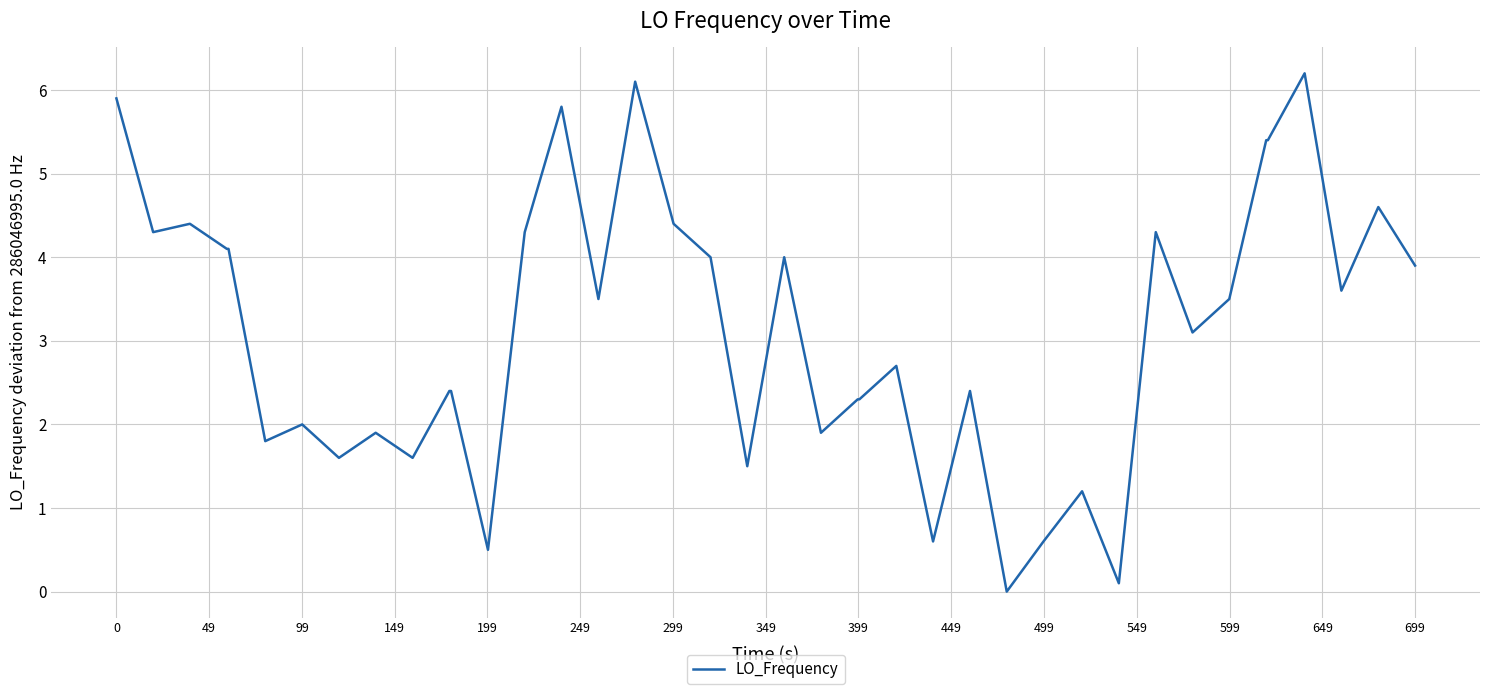

What is the maximum value shown in the chart?

6.2